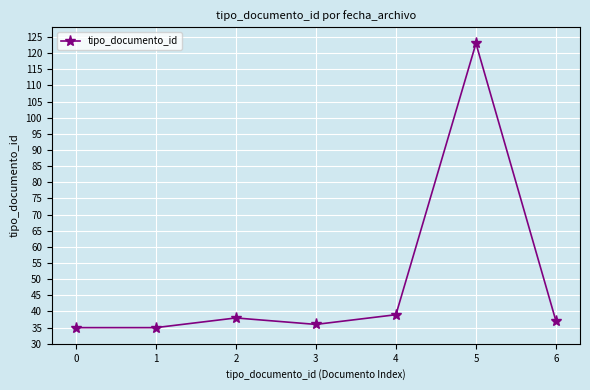

Reading left to right, transcribe all the data shown in this chart.

0=35	1=35	2=38	3=36	4=39	5=123	6=37